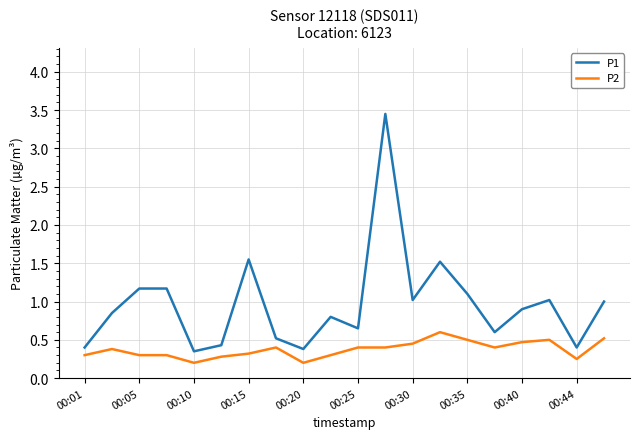

What is the average value of the P2 series?

0.4